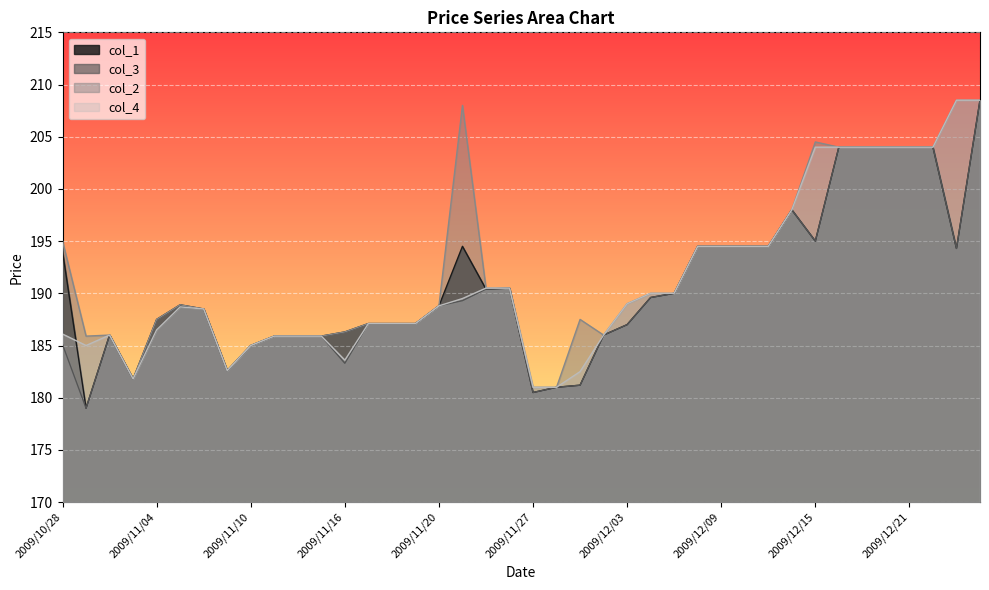

True or false: col_3 has a value of 186.0 at 2009/10/30.

True